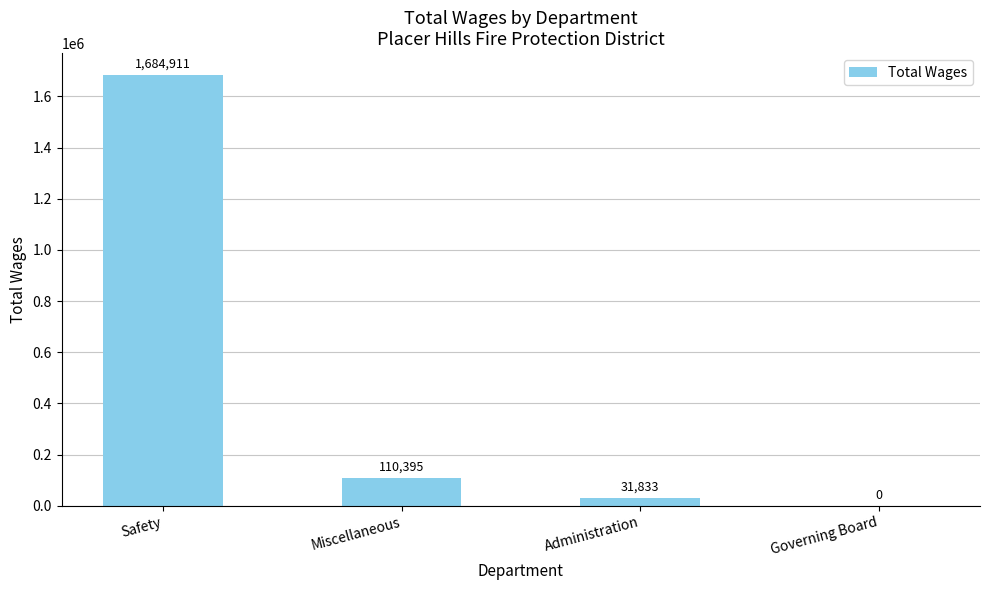

What is the approximate value at Administration, to the nearest 10?

31830